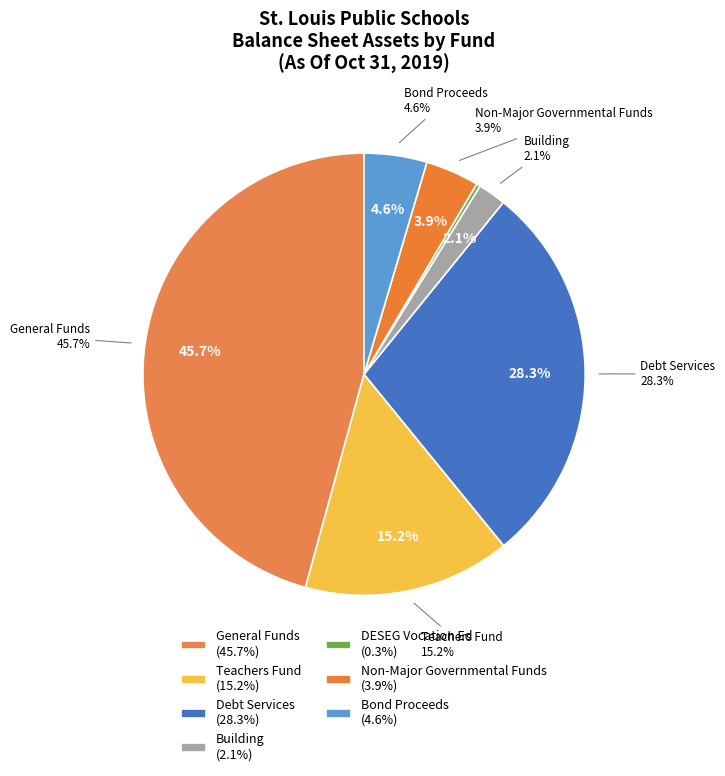

Does Building account for over 50% of the chart?

No